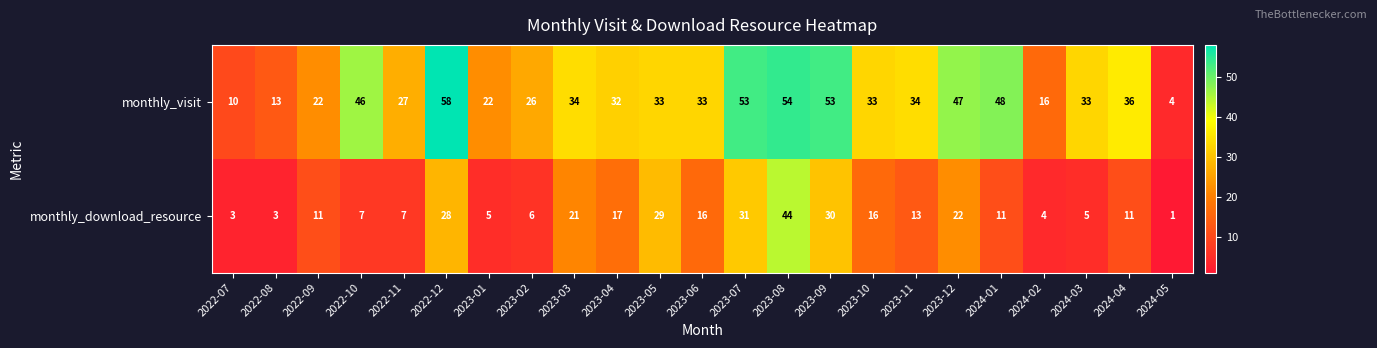

The value of monthly_download_resource at 2023-06 is 9. True or false?

False